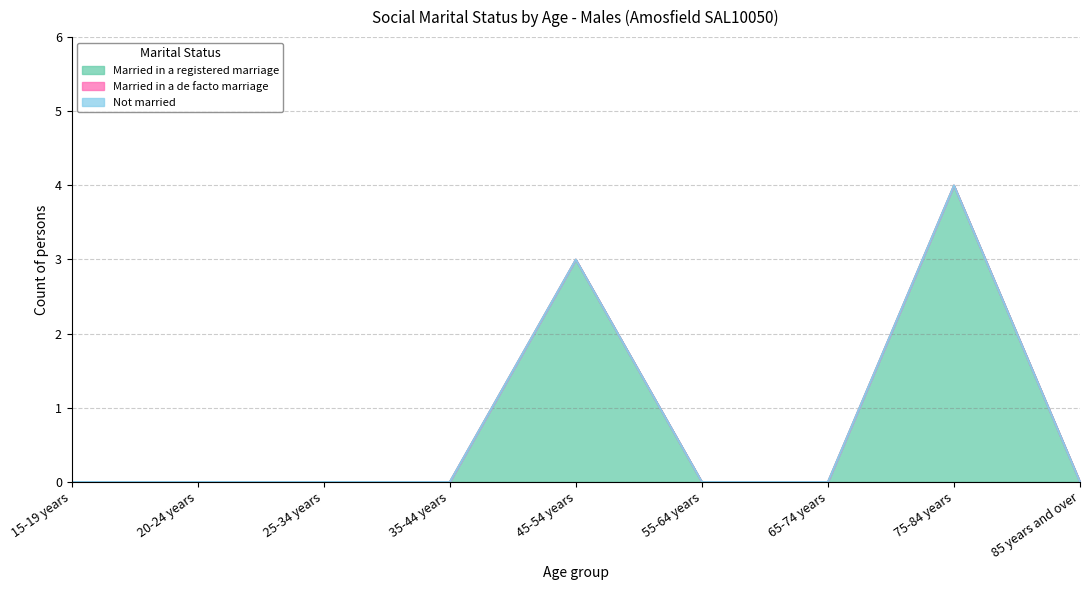

What are all the series names shown in the legend?

Married in a registered marriage, Married in a de facto marriage, Not married